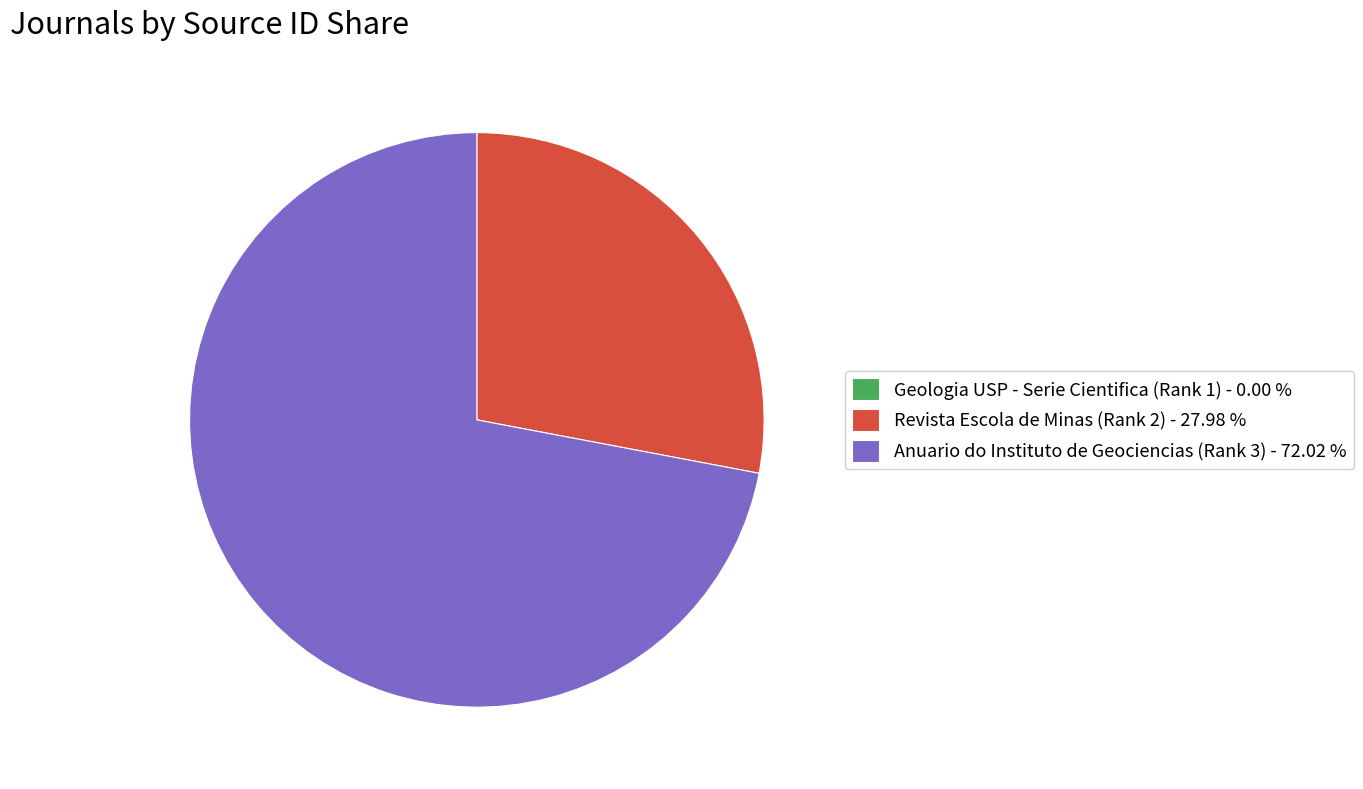

What is the ratio of the value at Revista Escola de Minas (Rank 2) - 27.98 % to the value at Anuario do Instituto de Geociencias (Rank 3) - 72.02 %?

0.4